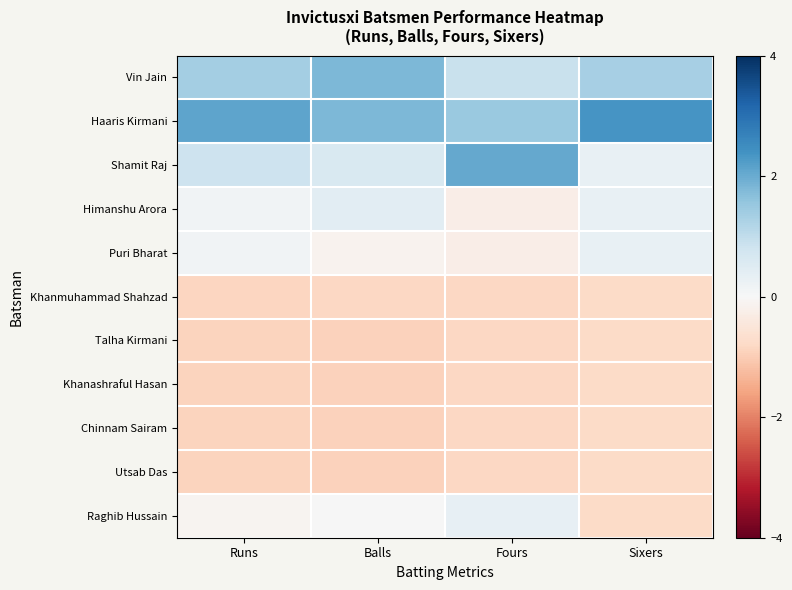

How many distinct data groups are displayed?

11